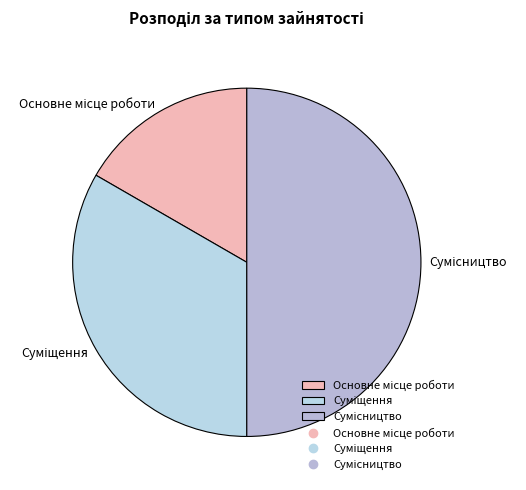

What is the change in value from Основне місце роботи to Суміщення?

+1